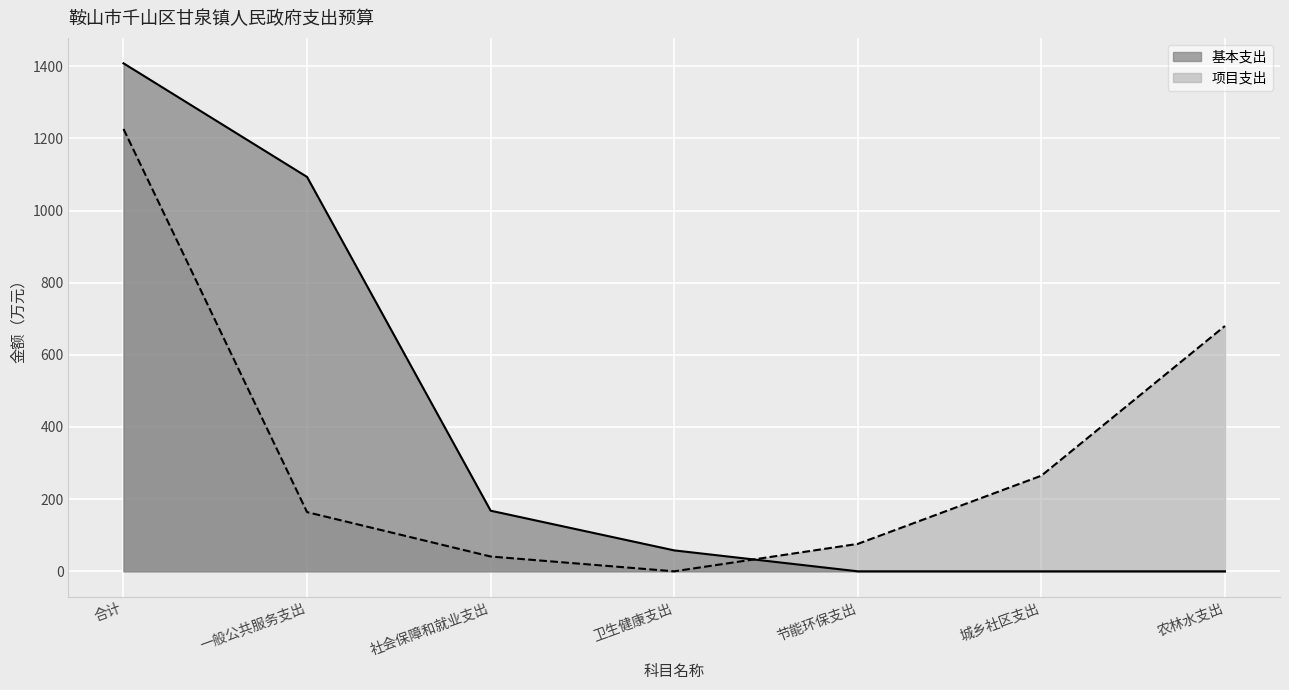

How many data points in 基本支出 are less than 58?

3